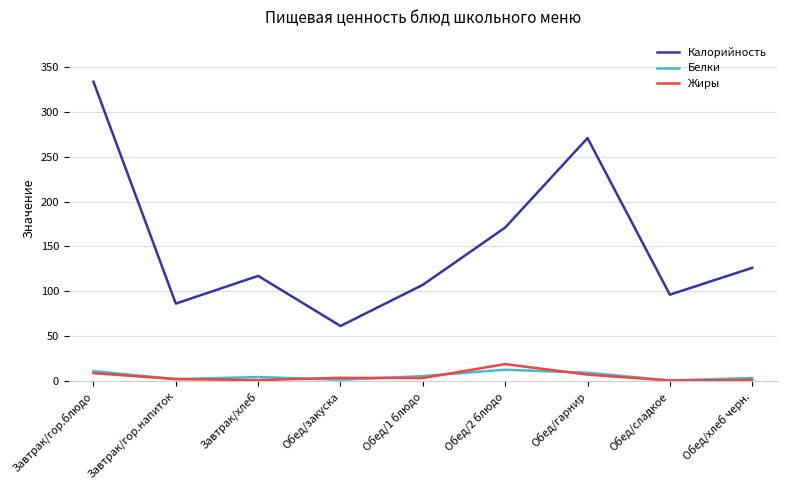

At which category is the sum across all series the highest?

Завтрак/гор.блюдо